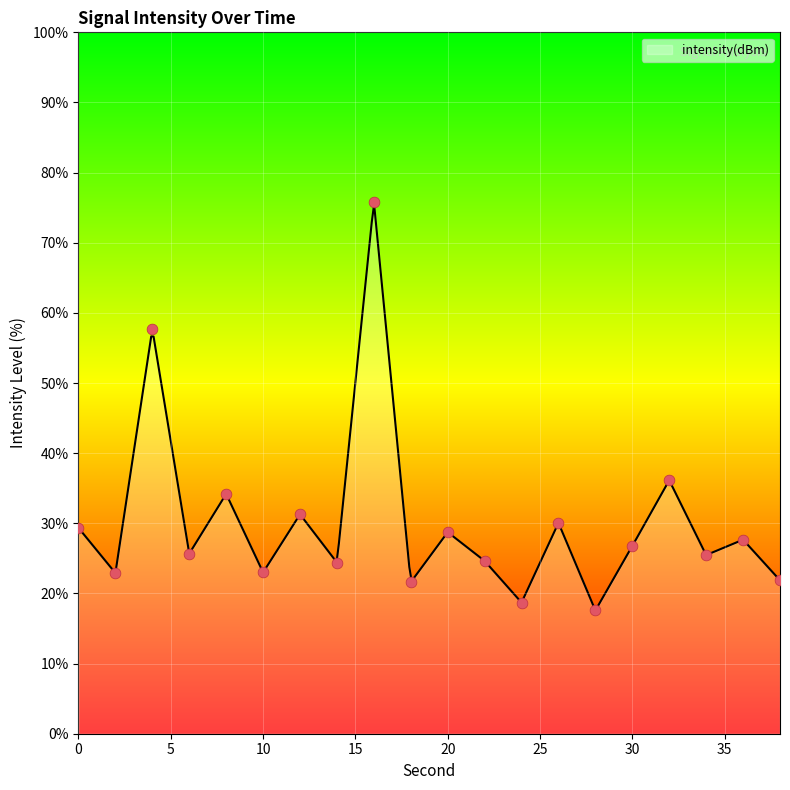

What is the change in value from 2 to 30?

+3.9